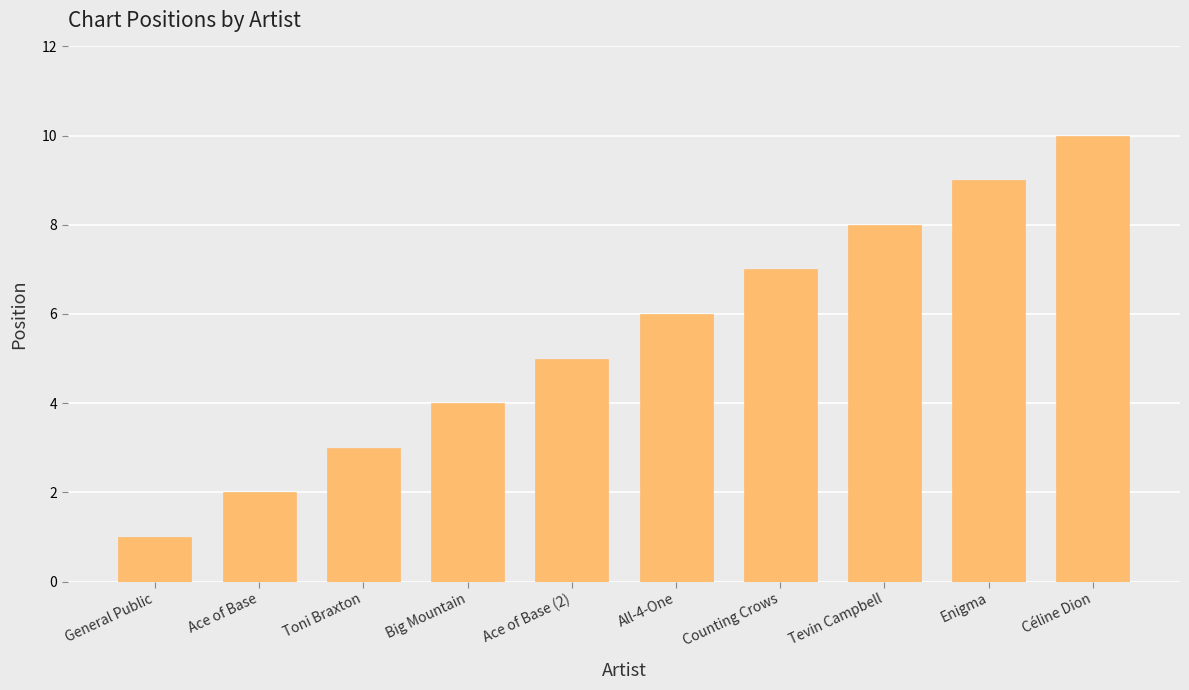

What is the difference between the maximum and second lowest values?

8